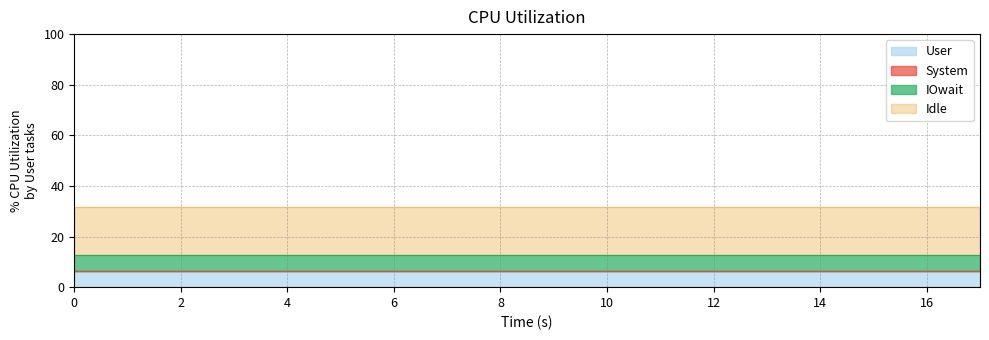

True or false: User and IOwait cross at least once.

False